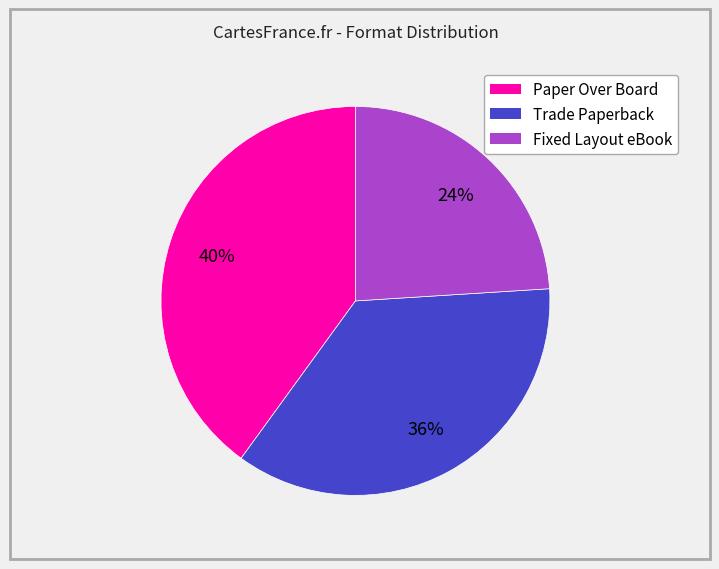

Is the sum of Trade Paperback and Fixed Layout eBook greater than half?

Yes